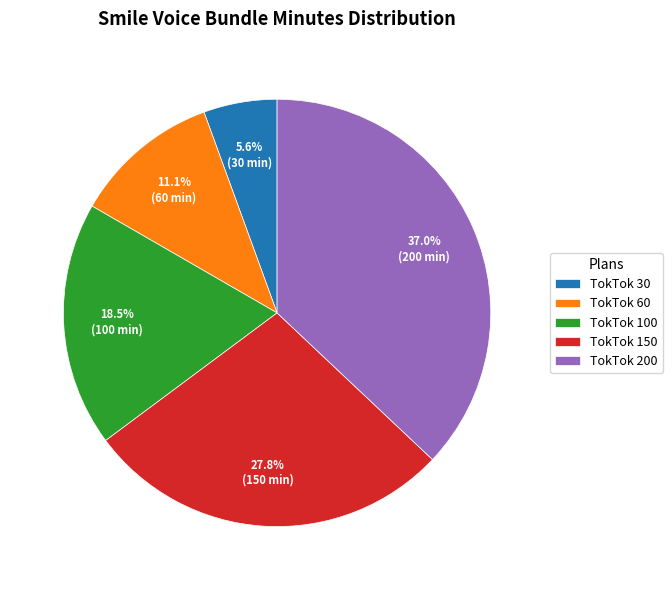

Which category has the smallest portion of the pie?

TokTok 30